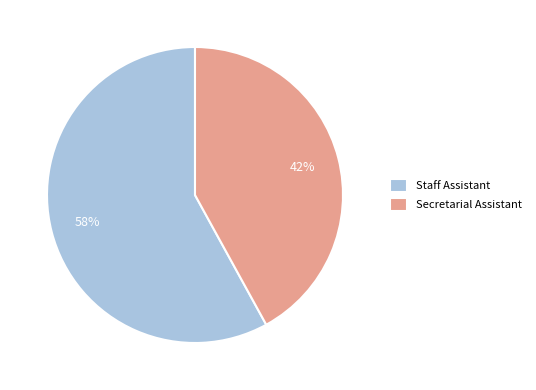

Rank the categories by value from lowest to highest.

Secretarial Assistant, Staff Assistant